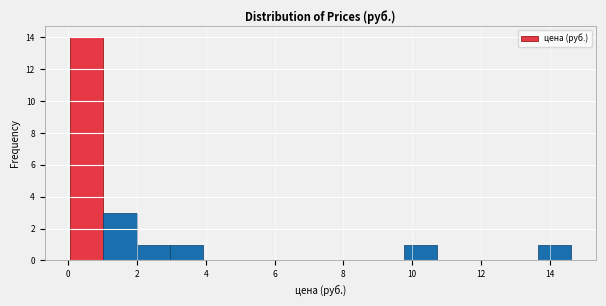

How tall is the bar that spans 1.0 to 2.0 on the x-axis? Neither the bar edges nor the heights are printed on the chart, so give them approximately, as read against the axes.

3